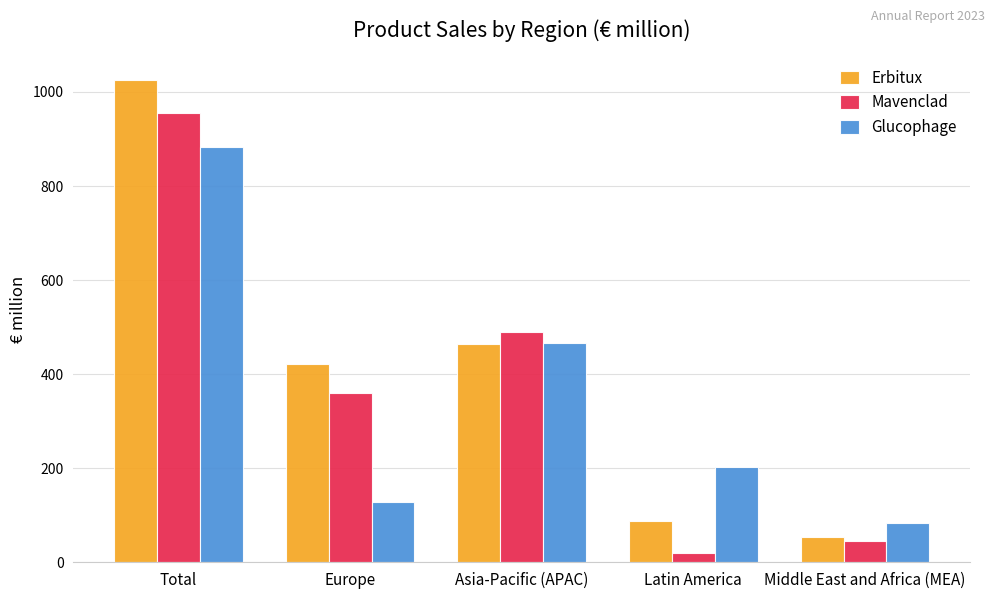

Which series has the widest spread of values?

Erbitux